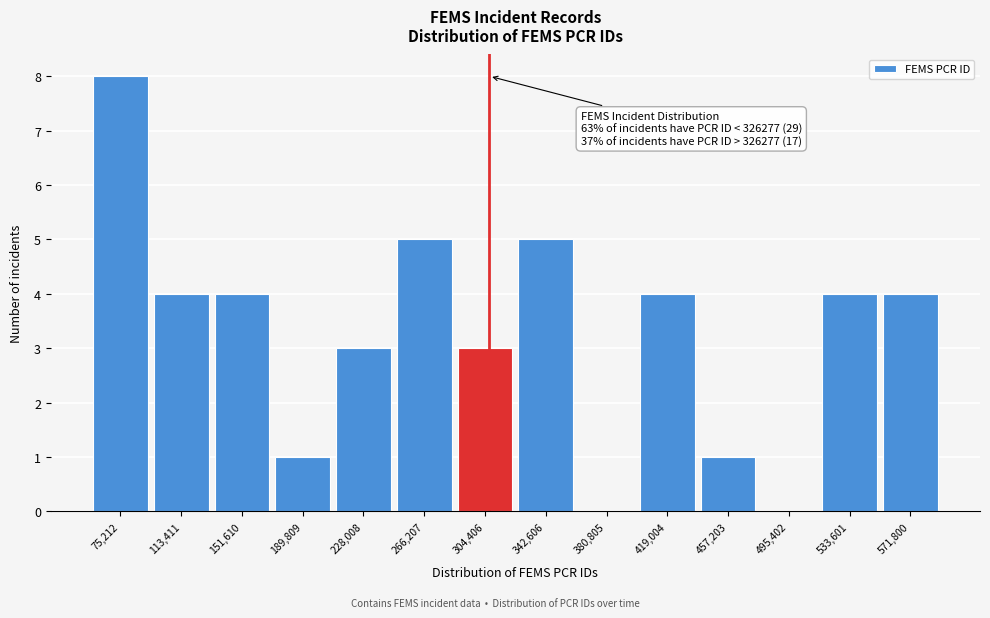

Reading left to right, what are all the values shown in this chart?

75,212=8	113,411=4	151,610=4	189,809=1	228,008=3	266,207=5	304,406=3	342,606=5	380,805=0	419,004=4	457,203=1	495,402=0	533,601=4	571,800=4